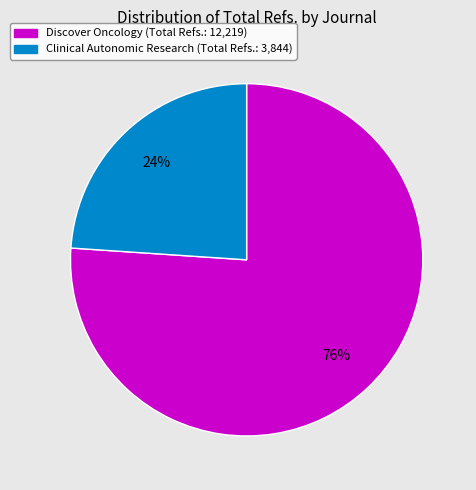

Which has a higher value, Clinical Autonomic Research or Discover Oncology?

Discover Oncology